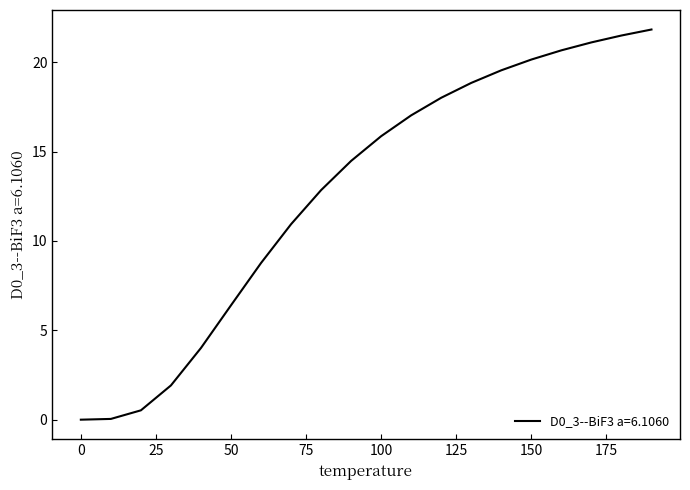

How many lines are shown in the chart?

1